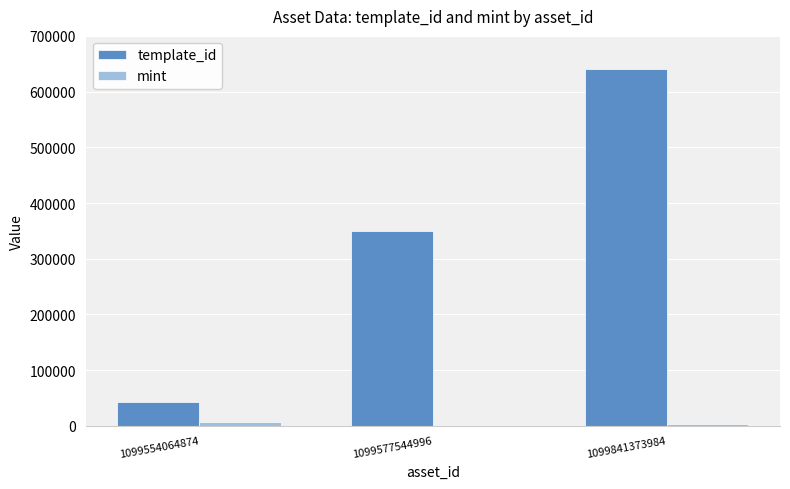

What is the greatest value displayed?

640424